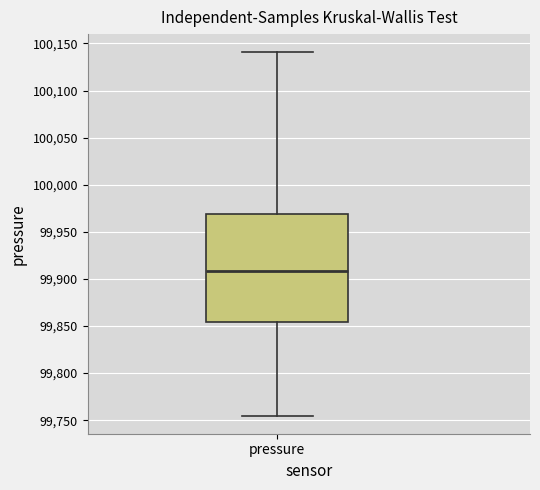

Where does the upper whisker of the box for pressure end on the y-axis? The values are not printed on the chart, so give them approximately, as read against the axis.

100140